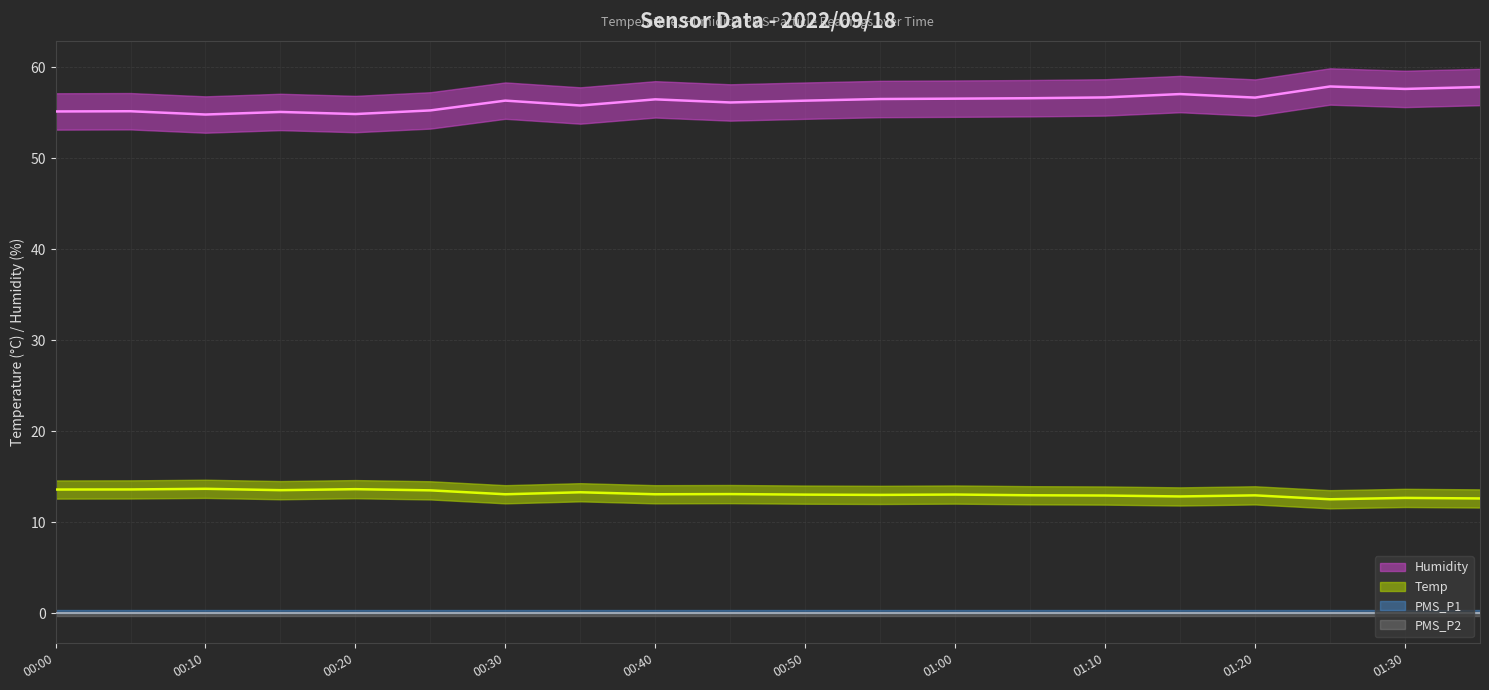

How many values in the Temp series exceed 13?

12